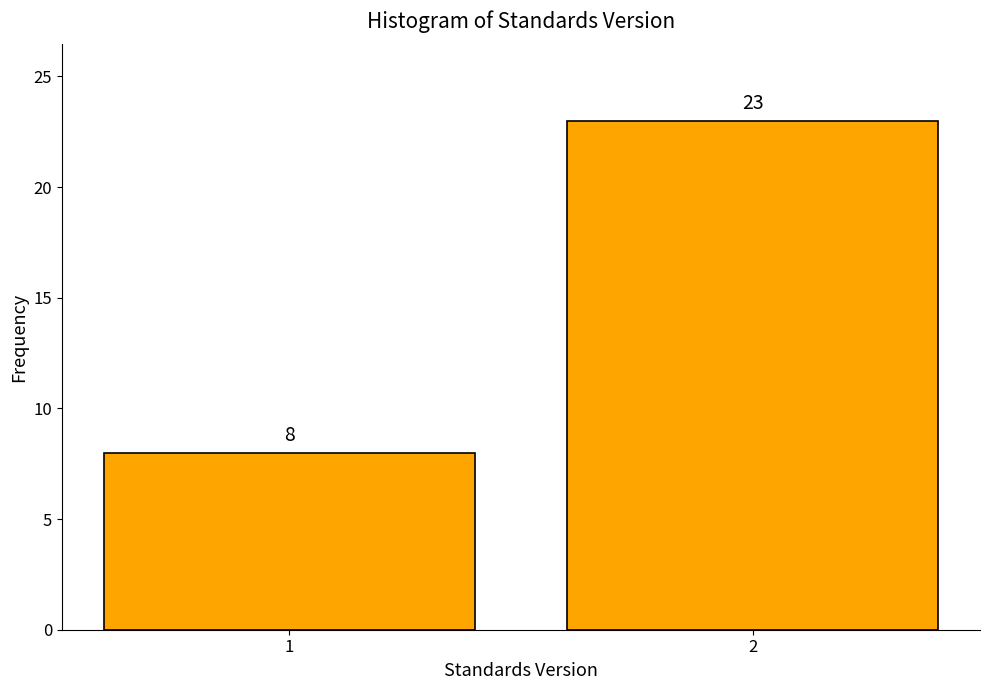

Reading right to left, extract all data points from this chart.

2=23	1=8